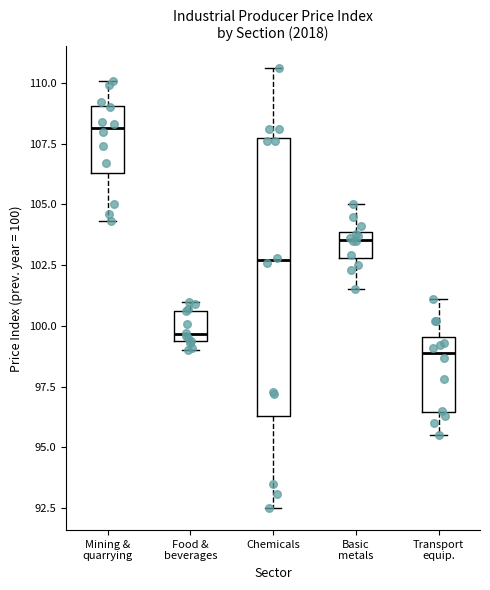

Which box is the tallest, from its lower edge to its upper edge?

Chemicals